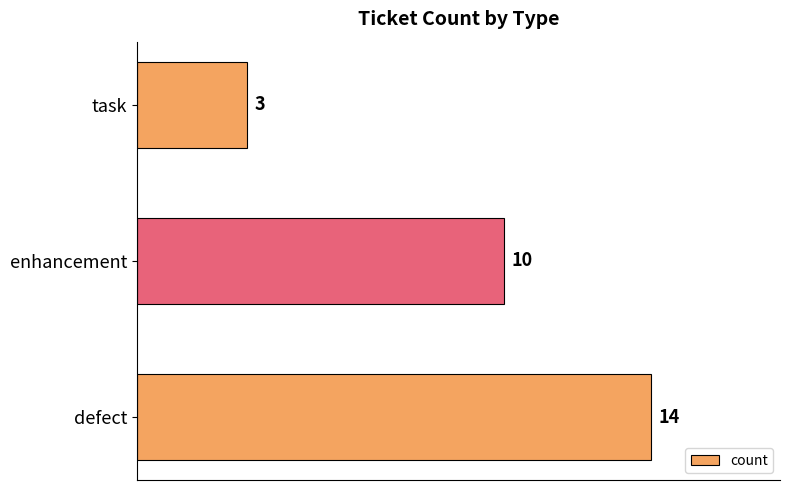

The value at defect is 14. True or false?

True